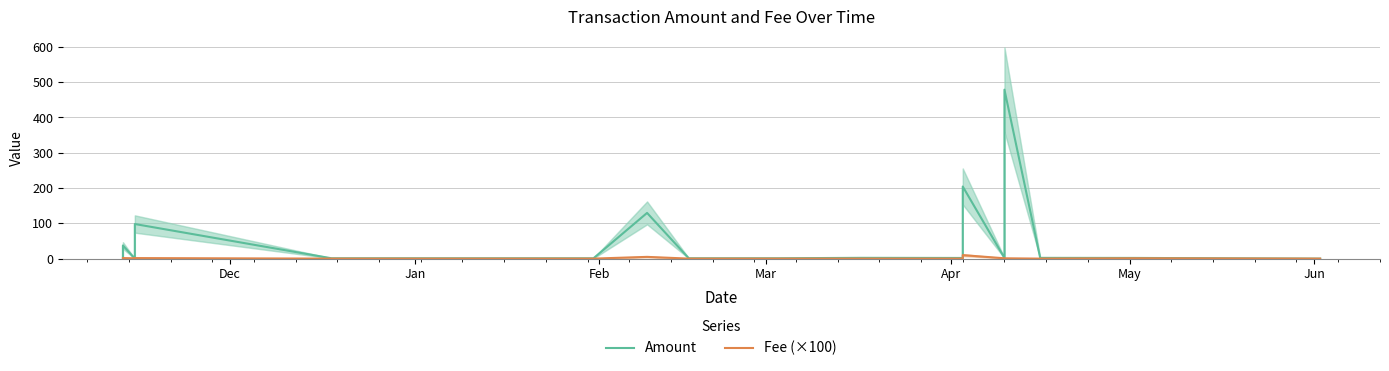

What is the value of the Fee (×100) point at the 20th from the left?

0.1